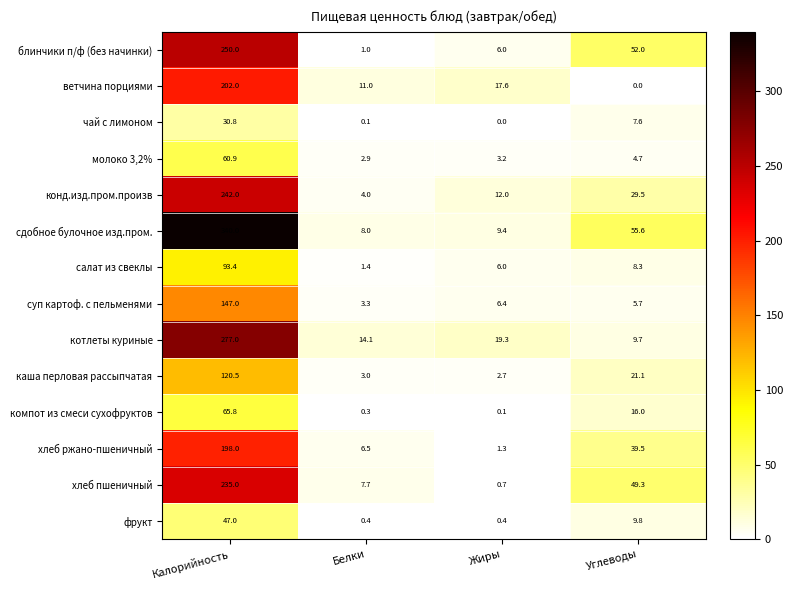

What is the difference between the second highest and second lowest values in the суп картоф. с пельменями series?

0.7